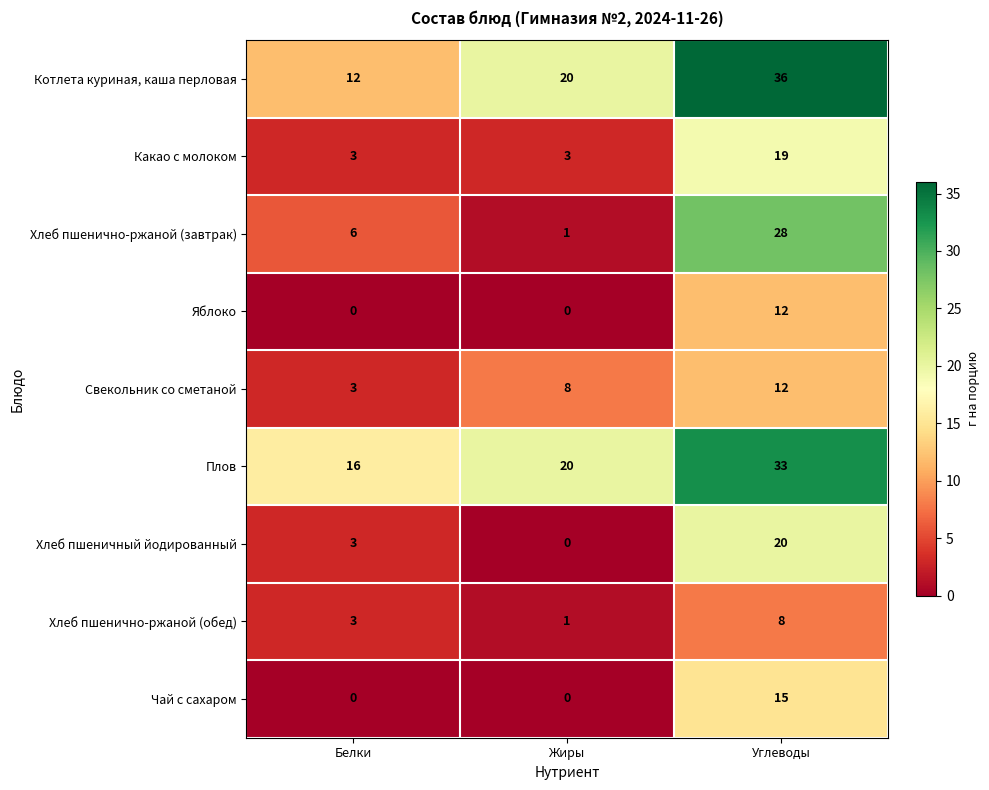

At which category is the sum across all series the highest?

Углеводы